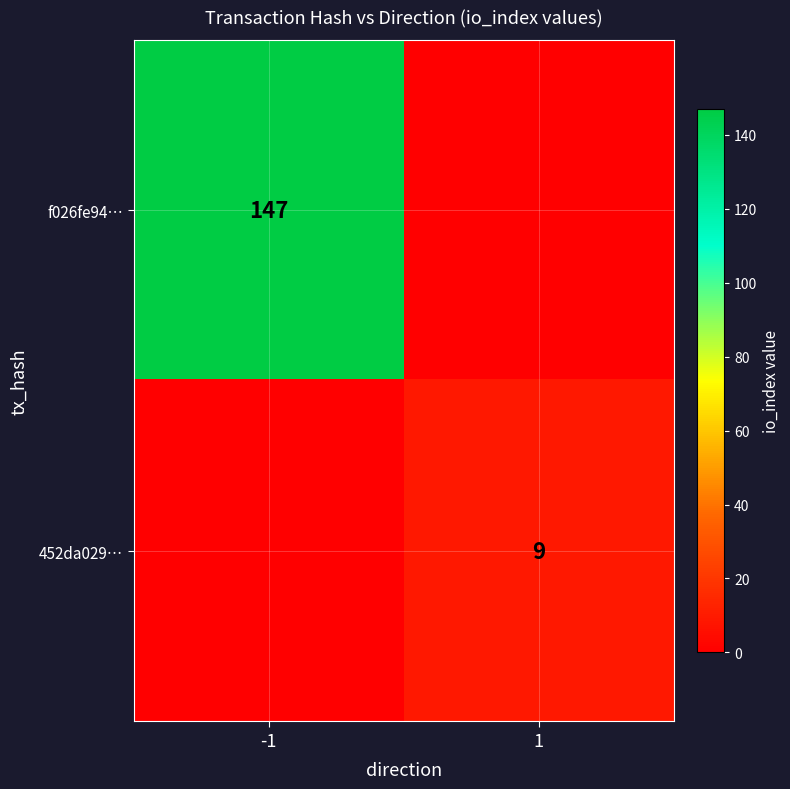

What is the difference between the highest and lowest values at -1?

147